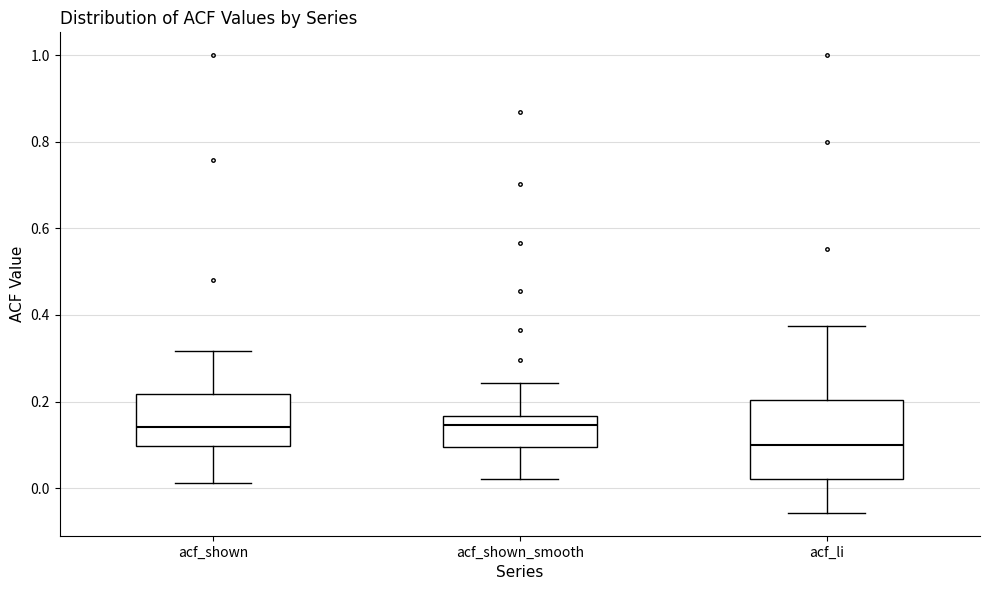

Reading left to right, read every box against the y-axis: the position of its median line, the range the box covers, and the ends of its whiskers. The values are not printed on the chart, so give them approximately, as read against the axis.

acf_shown: median 0.14, box 0.10 to 0.22, whiskers 0.02 to 0.32
acf_shown_smooth: median 0.14, box 0.10 to 0.16, whiskers 0.02 to 0.24
acf_li: median 0.10, box 0.02 to 0.20, whiskers -0.06 to 0.38